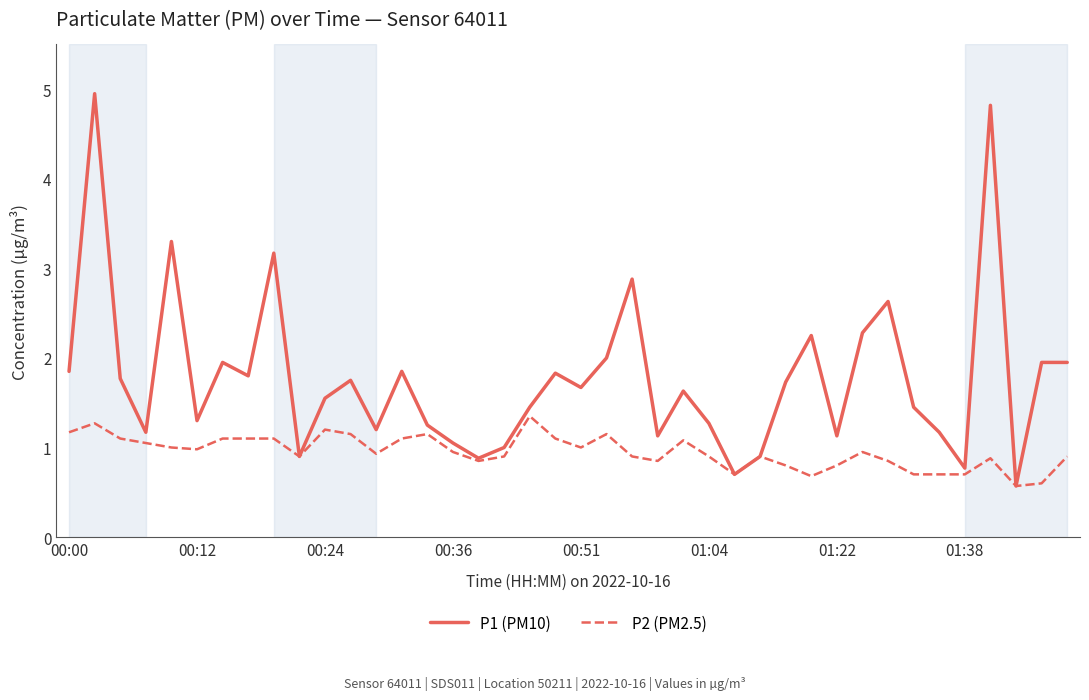

Which series has the largest total across all categories?

P1 (PM10)